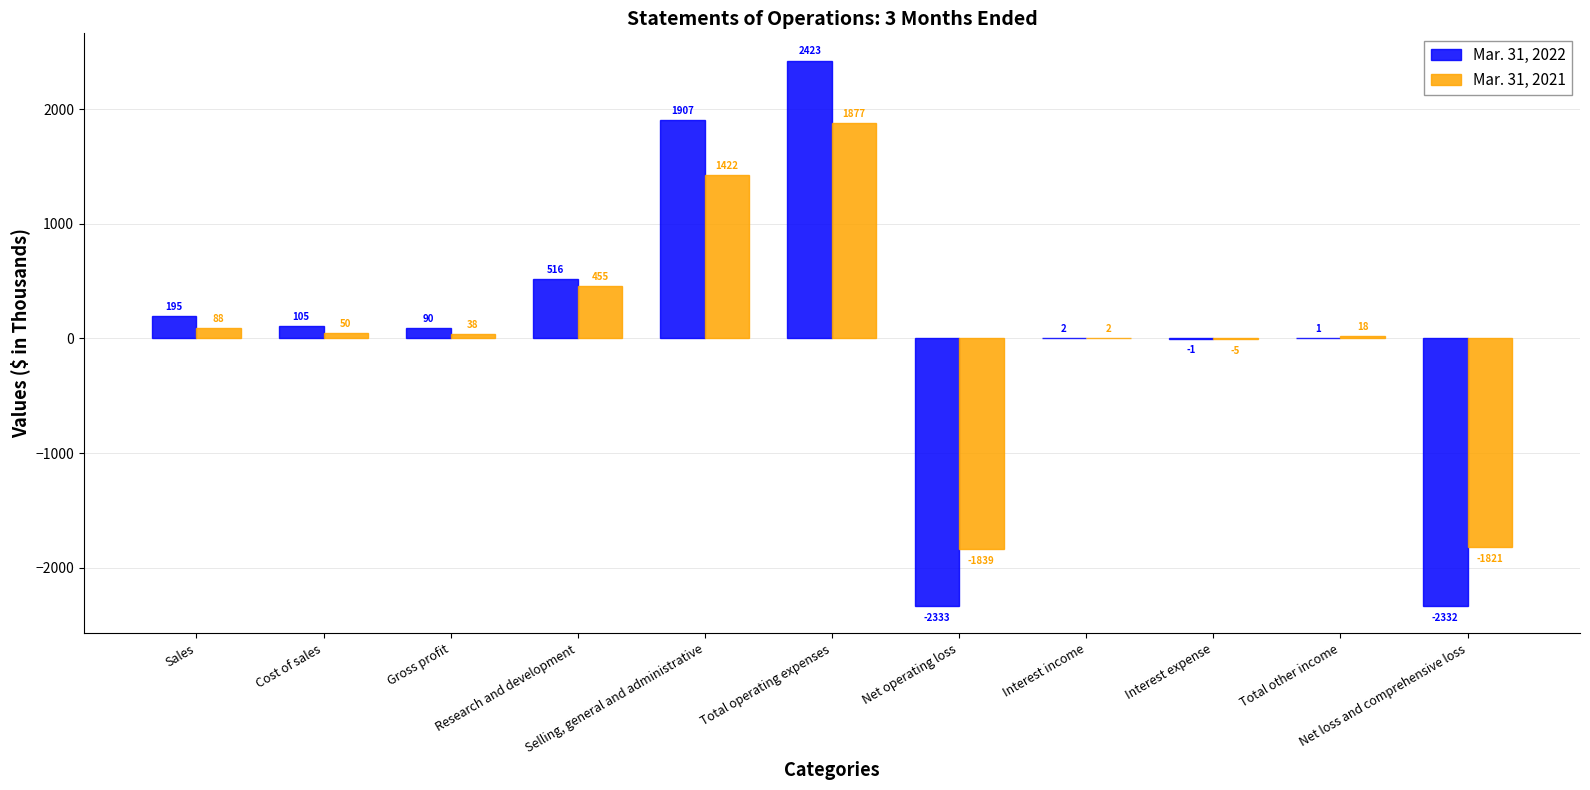

At which label does Mar. 31, 2022 first exceed 90?

Sales